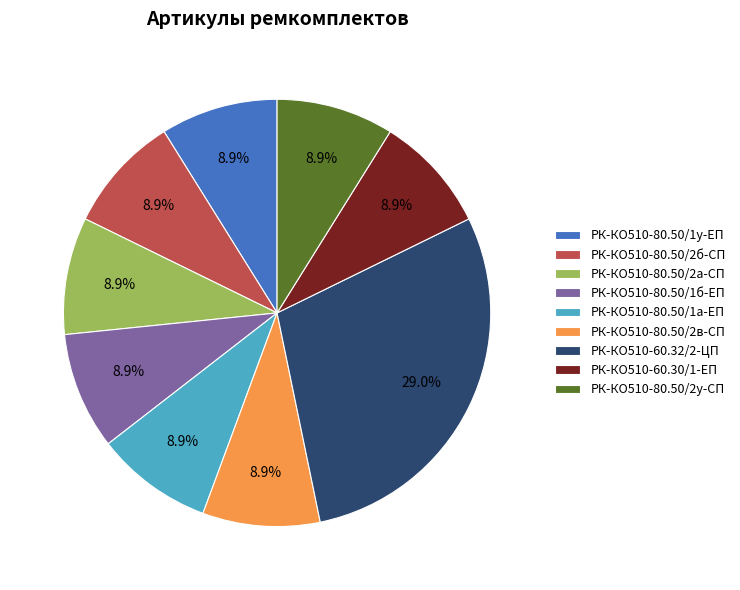

To the nearest percent, what percentage of the pie is РК-КО510-80.50/1б-ЕП?

9%